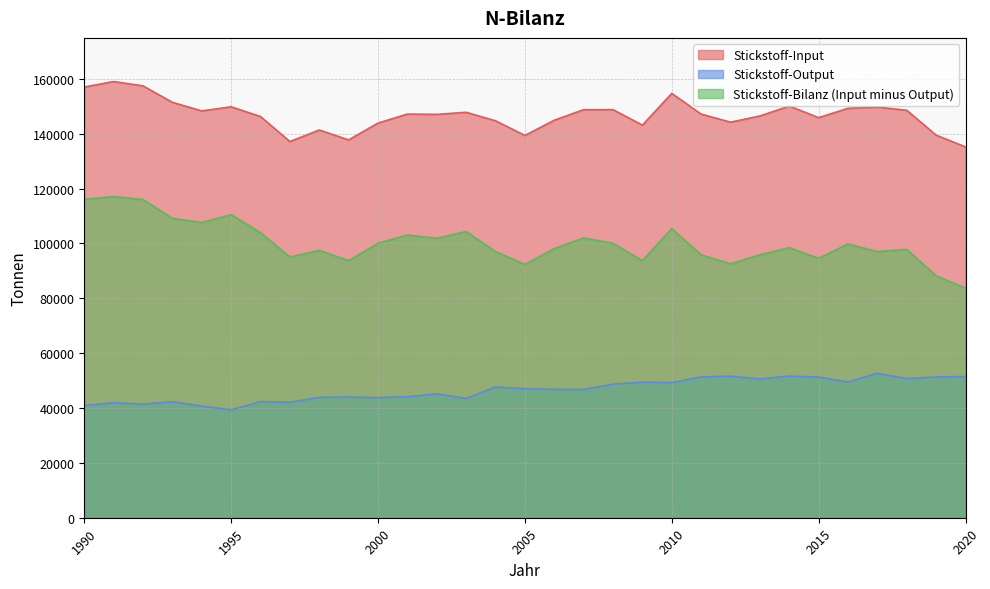

What is the lowest value of the Stickstoff-Bilanz (Input minus Output) series?

83702